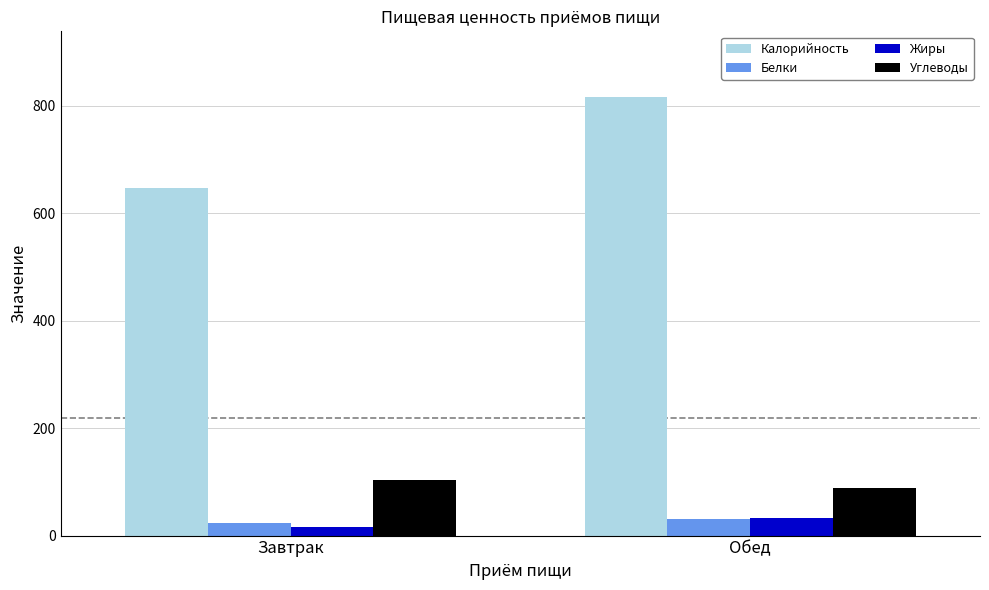

How many bars are there in each group?

4